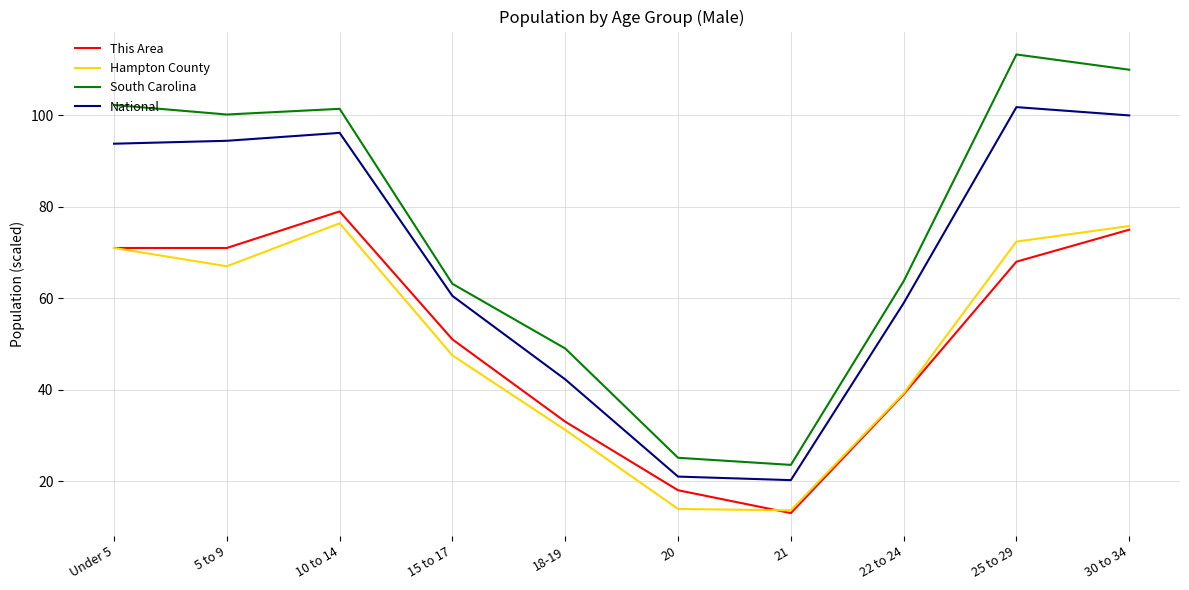

At which category does South Carolina reach its first local valley?

5 to 9